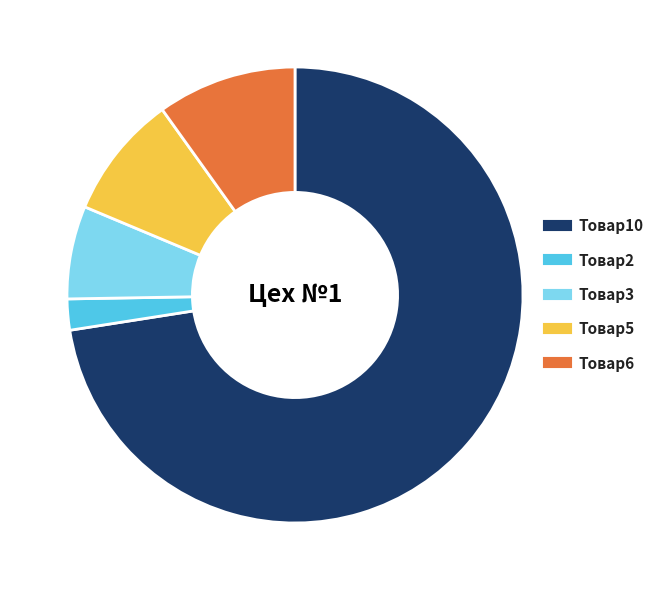

How many slices are in this pie chart?

5